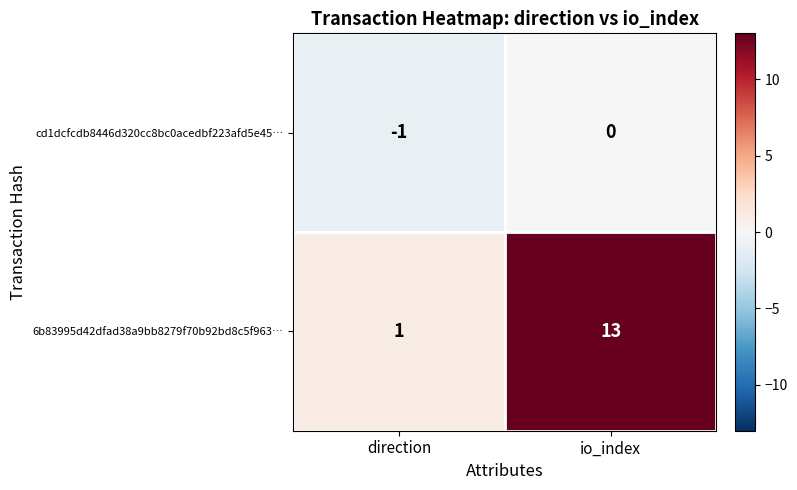

Which series has the widest spread of values?

6b83995d42dfad38a9bb8279f70b92bd8c5f963…